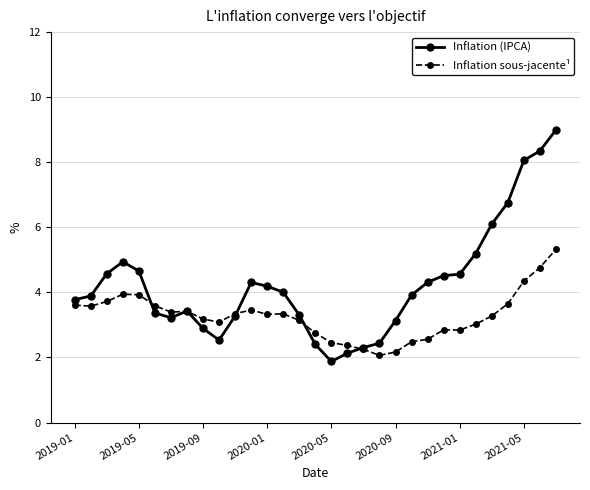

How many values in the Inflation (IPCA) series exceed 3?

24